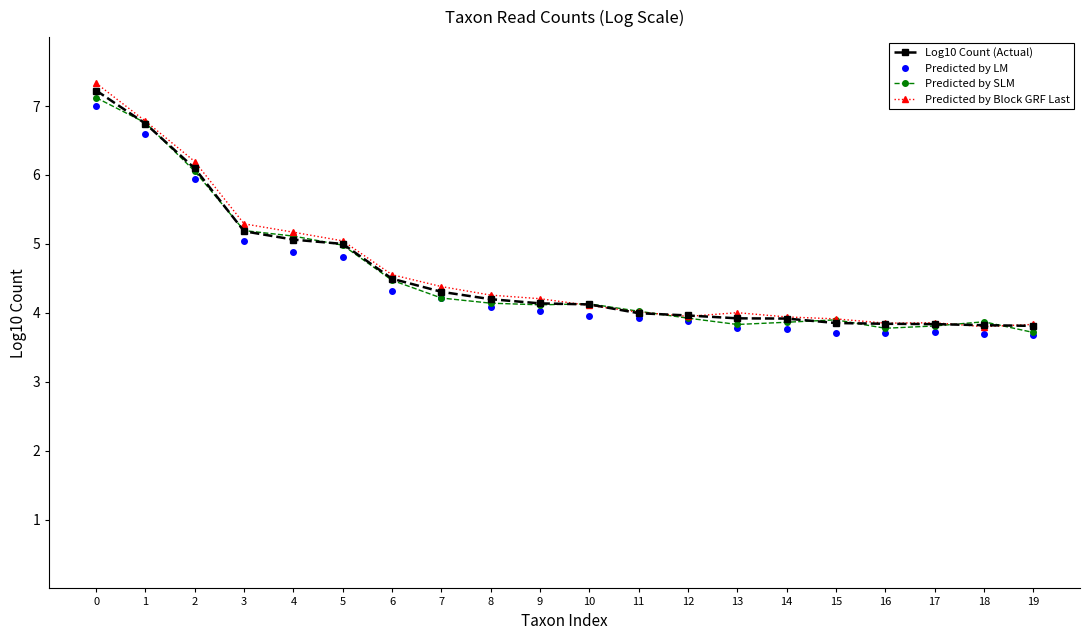

What is the average value of the Predicted by Block GRF Last series?

4.6